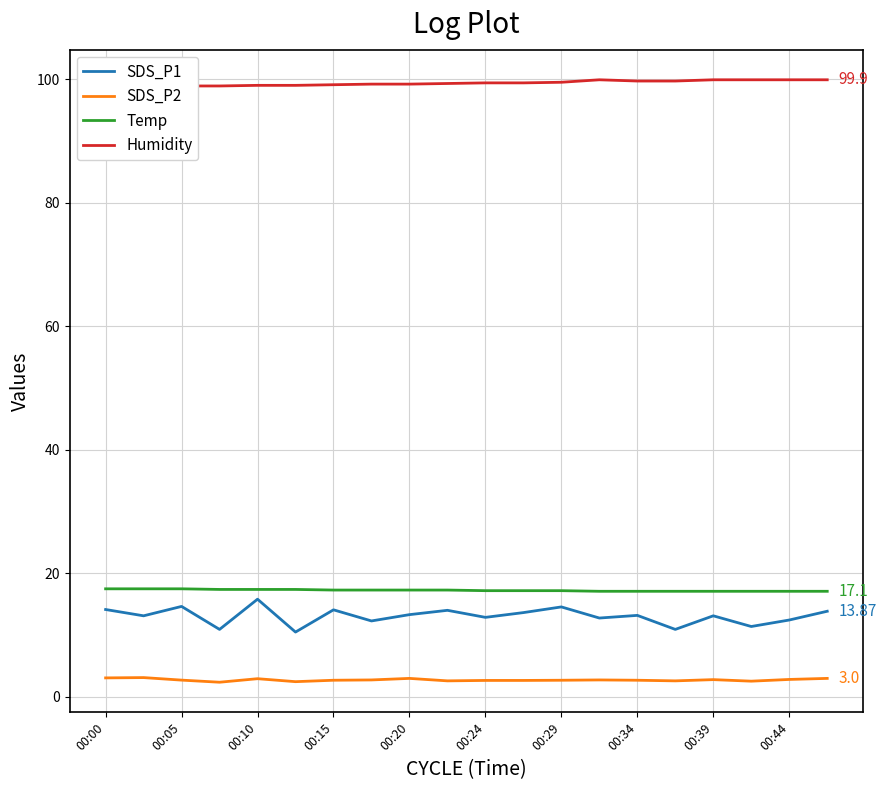

Is this an area chart (filled region under the line)?

No